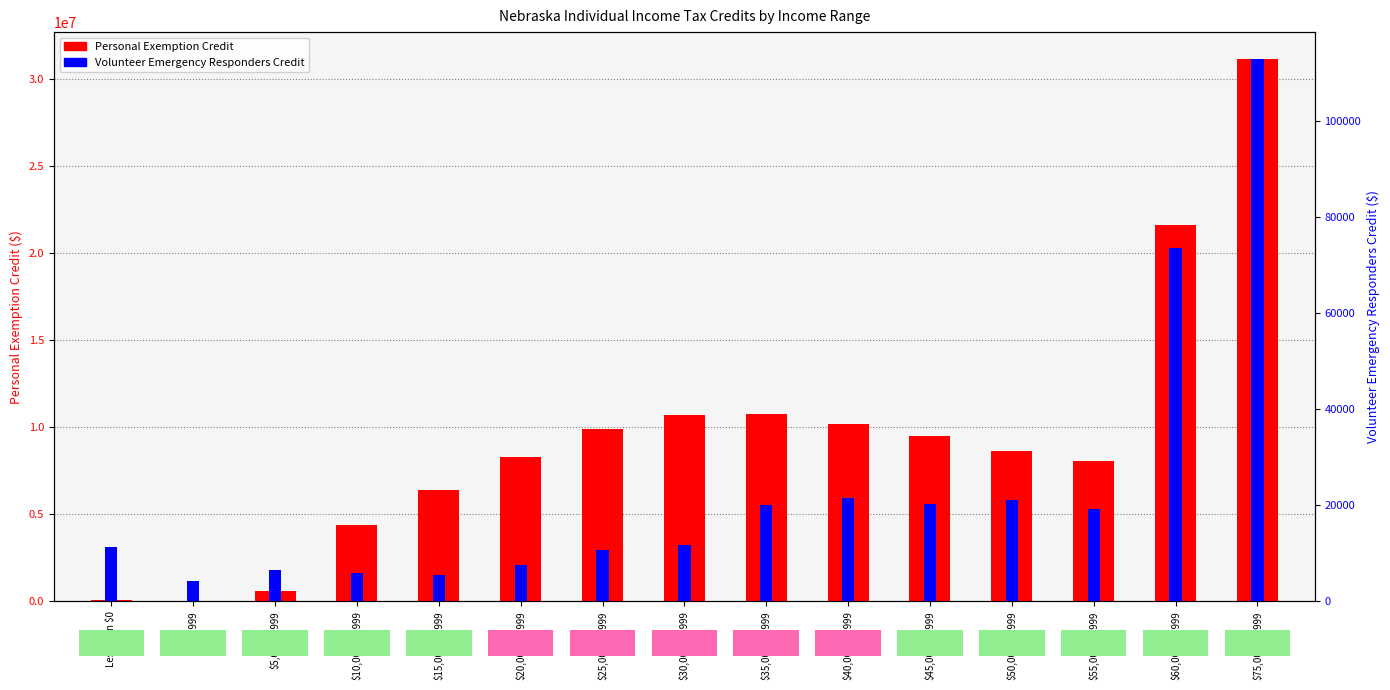

Reading left to right, transcribe all the data shown in this chart.

Personal Exemption Credit: Less than $0=100239	$0-4,999=41521	$5,000-9,999=607346	$10,000-14,999=4384424	$15,000-19,999=6411586	$20,000-24,999=8325565	$25,000-29,999=9889096	$30,000-34,999=10685794	$35,000-39,999=10781564	$40,000-44,999=10192028	$45,000-49,999=9482227	$50,000-54,999=8627596	$55,000-59,999=8094479	$60,000-74,999=21641242	$75,000-99,999=31160216
Volunteer Emergency Responders Credit: Less than $0=11250	$0-4,999=4250	$5,000-9,999=6500	$10,000-14,999=6000	$15,000-19,999=5500	$20,000-24,999=7500	$25,000-29,999=10750	$30,000-34,999=11750	$35,000-39,999=20000	$40,000-44,999=21500	$45,000-49,999=20250	$50,000-54,999=21000	$55,000-59,999=19250	$60,000-74,999=73500	$75,000-99,999=112750